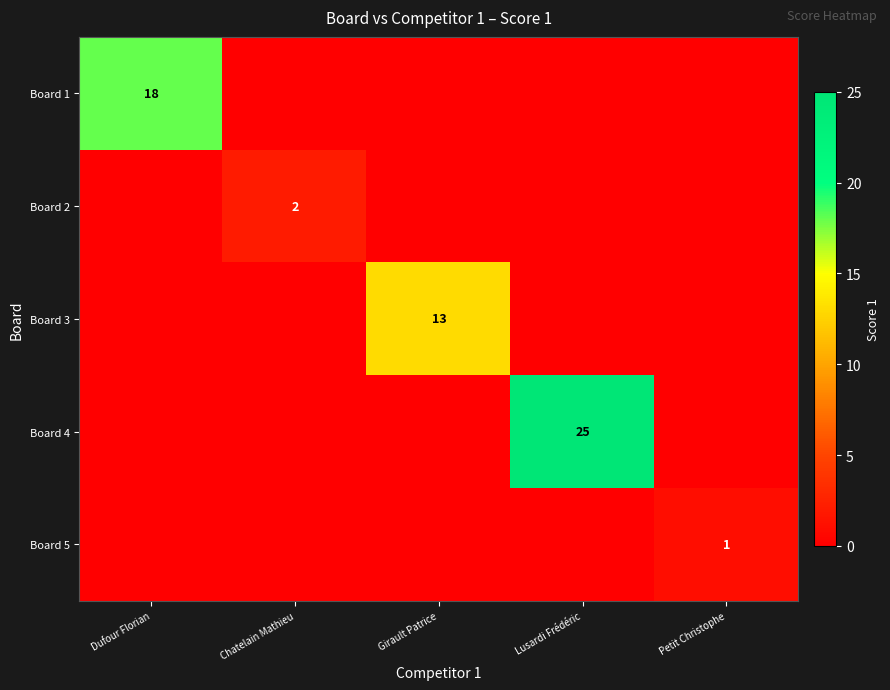

The value of Board 4 at Lusardi Frédéric is 14. True or false?

False